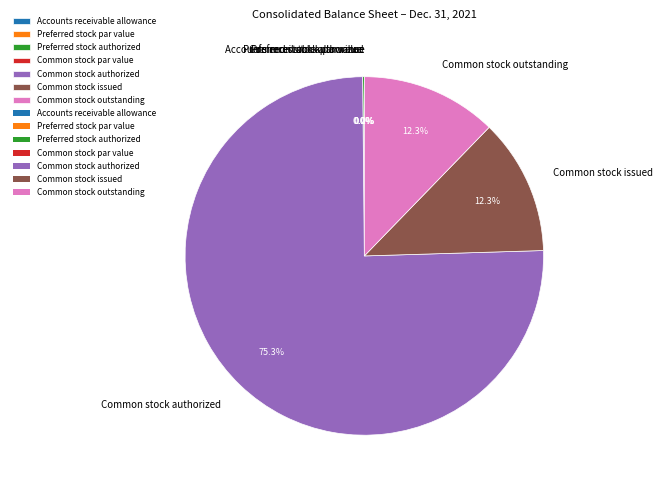

To the nearest percent, what is the difference between the Common stock issued and Preferred stock authorized slice percentages?

12%